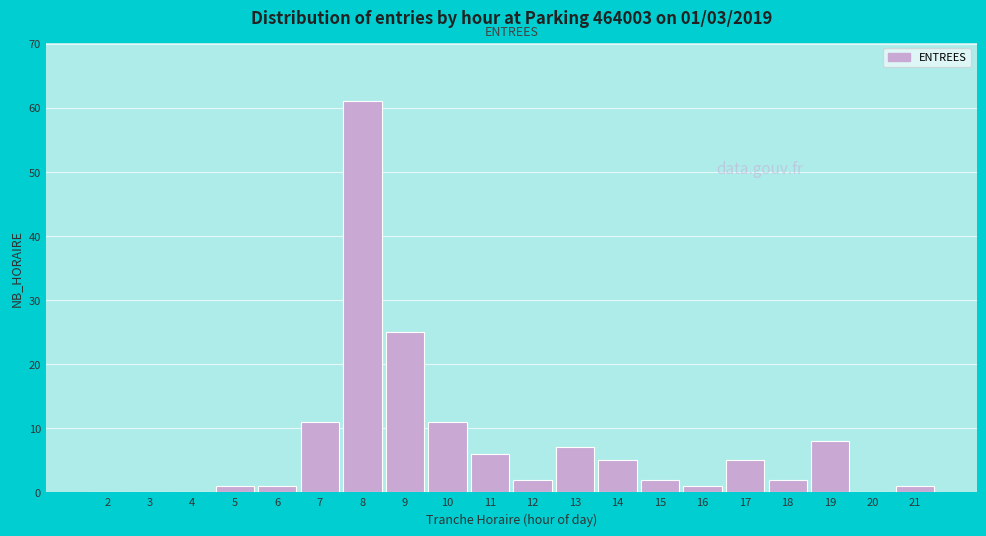

Reading left to right, what are all the values shown in this chart?

2=0	3=0	4=0	5=1	6=1	7=11	8=61	9=25	10=11	11=6	12=2	13=7	14=5	15=2	16=1	17=5	18=2	19=8	20=0	21=1